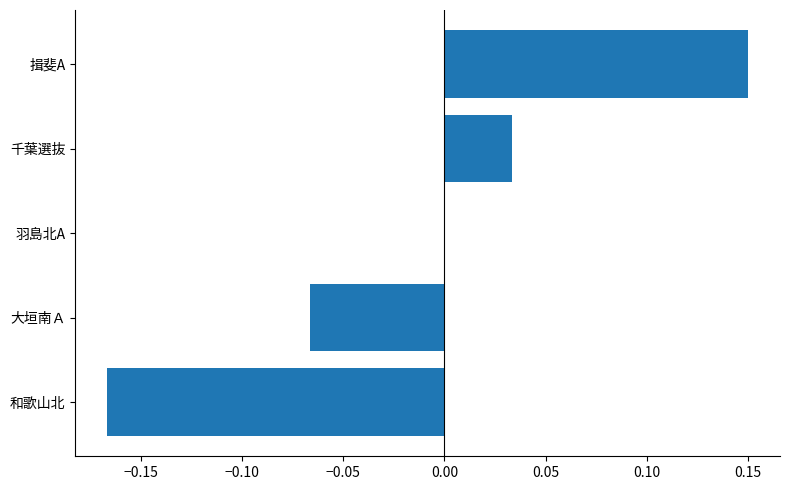

Is it true that the value at 千葉選抜 is 0.0?

True